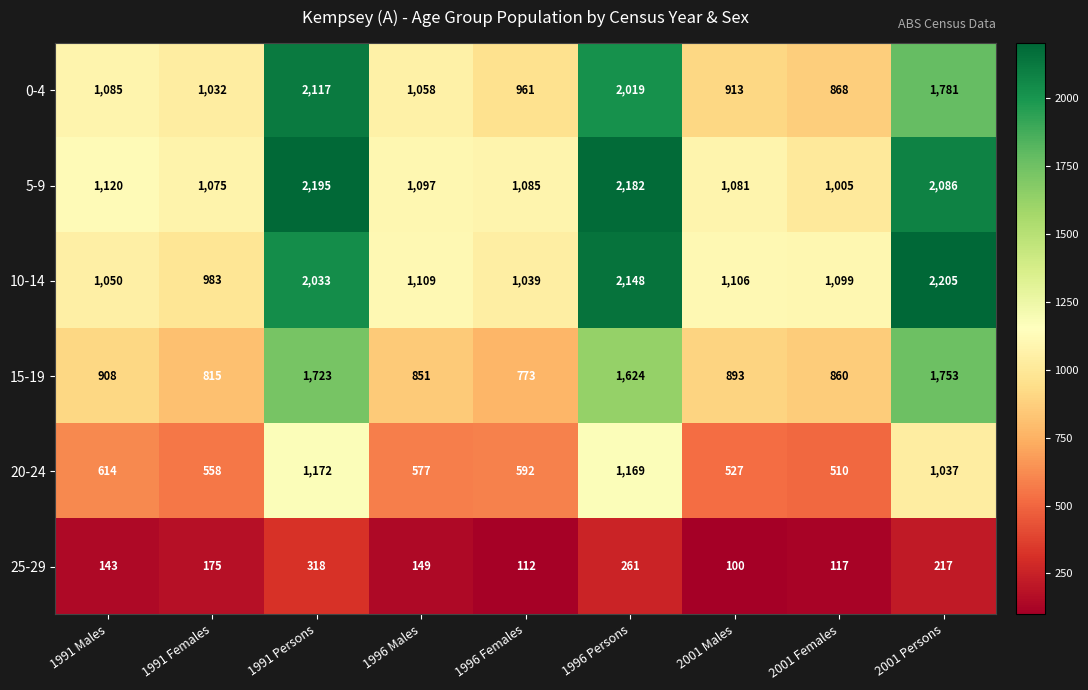

What is the sum of the 10-14 values at 2001 Persons and 1991 Males?

3255